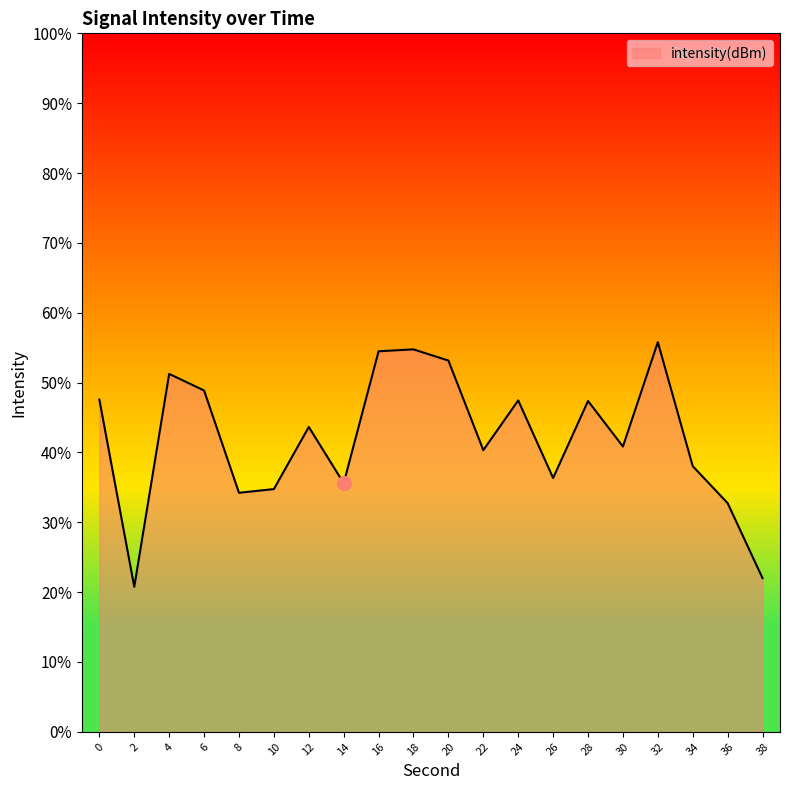

How many data points are less than -133?

11